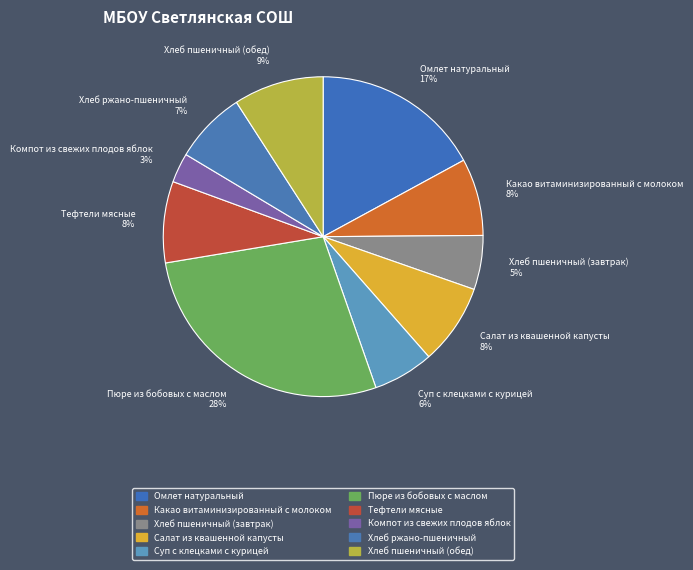

To the nearest percent, what is the difference between the Хлеб ржано-пшеничный and Салат из квашенной капусты slice percentages?

1%